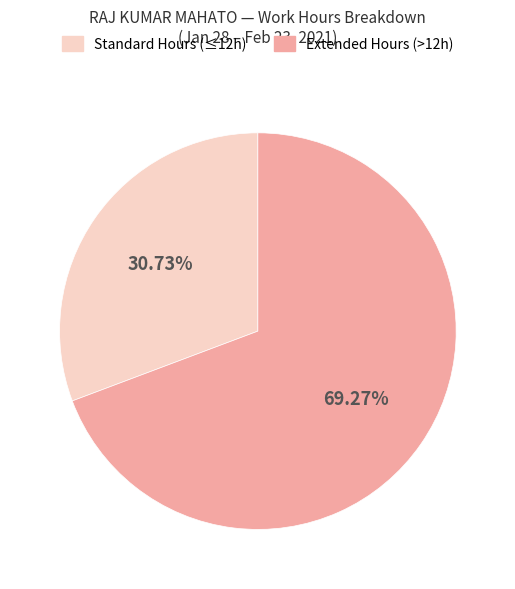

What is the ratio of the value at Standard Hours (≤12h) to the value at Extended Hours (>12h)?

0.4